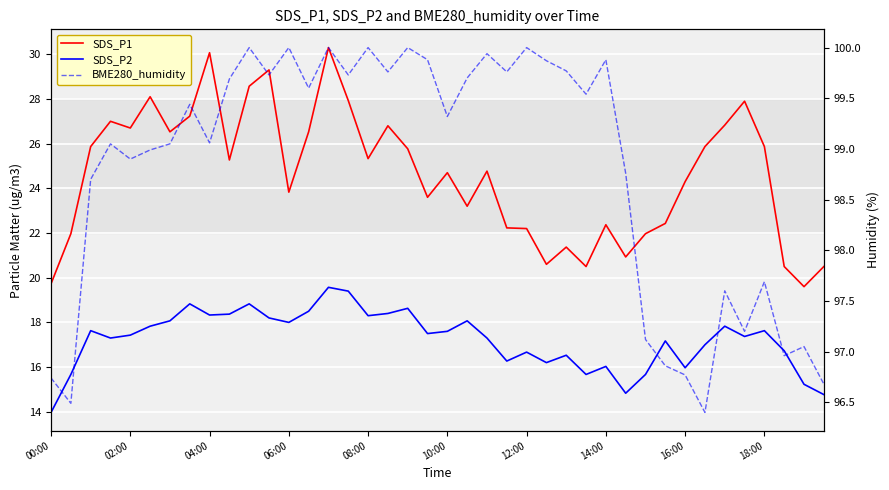

In SDS_P2, how many points are lower than both neighbors (excluding endpoints)?

11